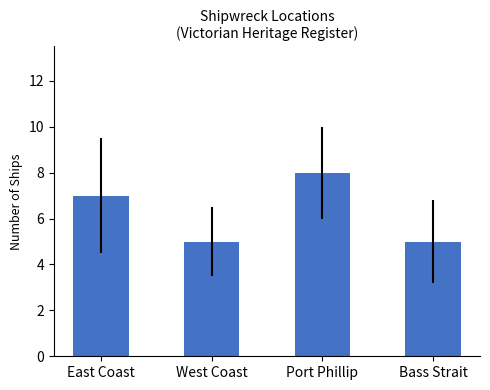

Which has a higher value, East Coast or Bass Strait?

East Coast